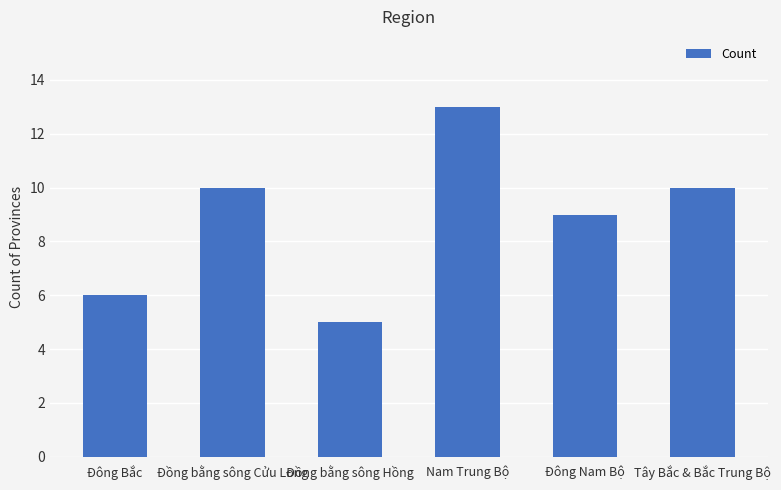

Read the value at Đồng bằng sông Cửu Long.

10